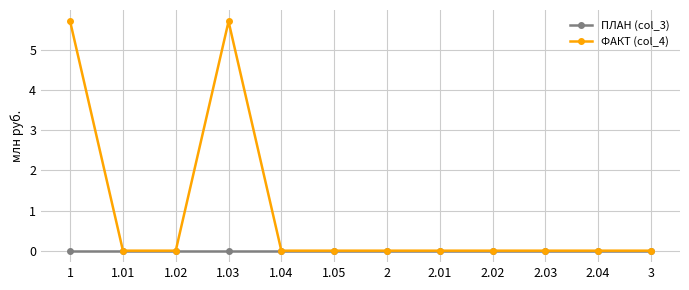

What position from the left is 2.04?

11